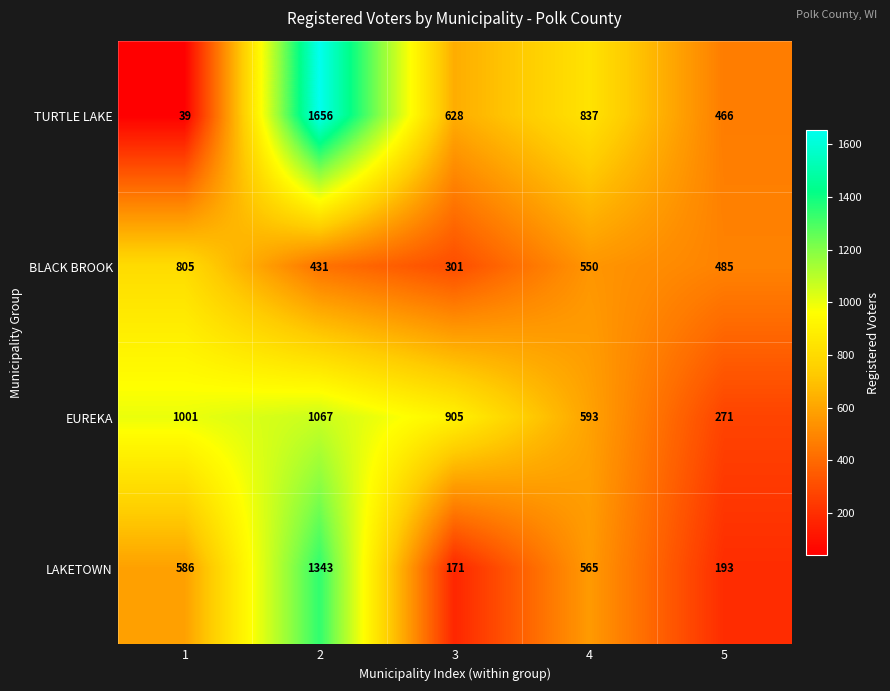

Reading right to left, what are all the values shown in this chart?

TURTLE LAKE: 5=466	4=837	3=628	2=1656	1=39
BLACK BROOK: 5=485	4=550	3=301	2=431	1=805
EUREKA: 5=271	4=593	3=905	2=1067	1=1001
LAKETOWN: 5=193	4=565	3=171	2=1343	1=586